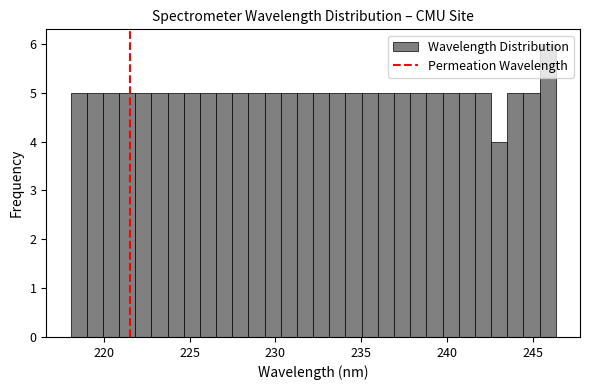

Around what value on the x-axis is the tallest bar? Give the approximate position of its centre, as read against the axis.

246.0